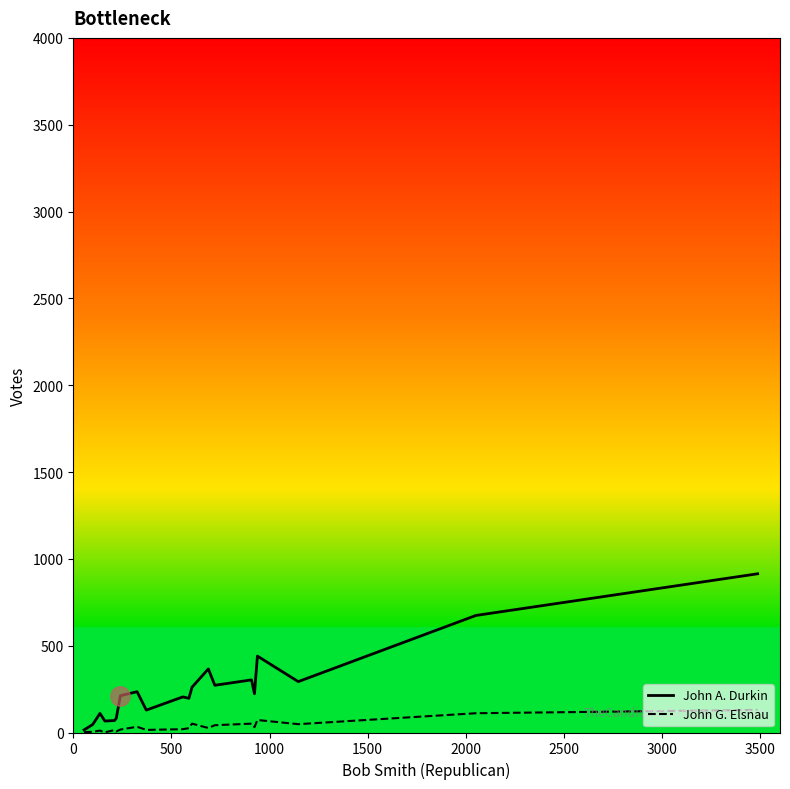

What is the smallest value displayed?

1